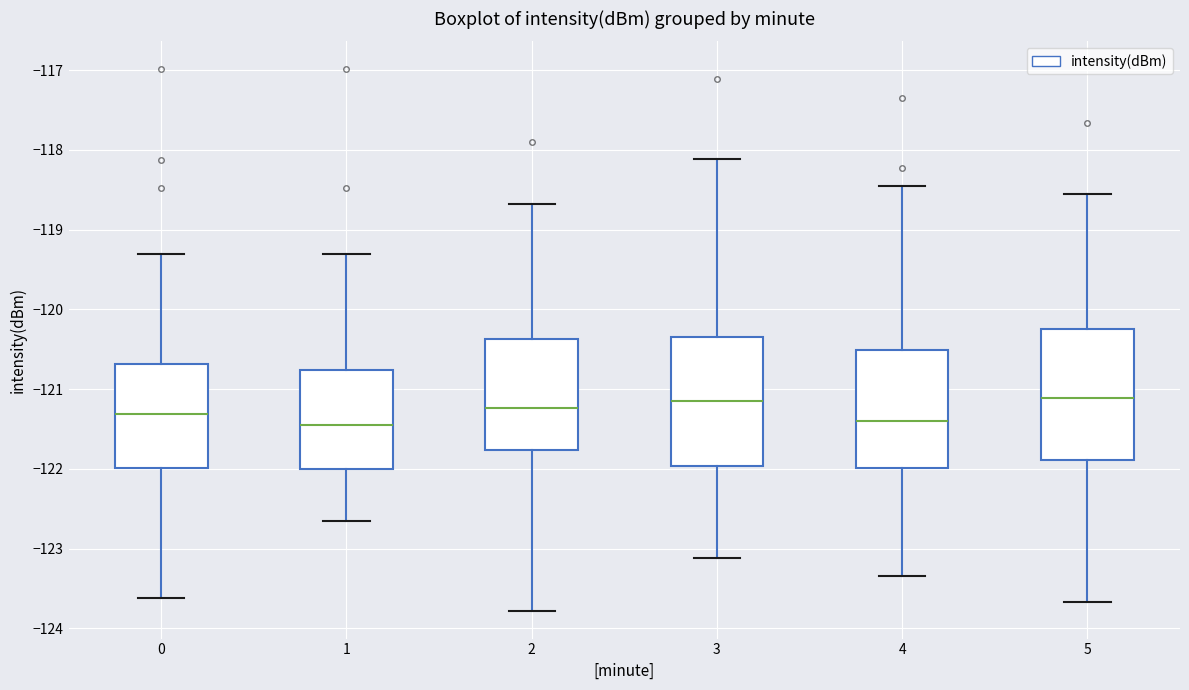

Reading left to right, transcribe this box plot: for each box, give where its median line is, the range the box spans, and where its two whiskers end, as read against the y-axis. The values are not printed on the chart, so give them approximately, as read against the axis.

0: median -121.3, box -122.0 to -120.7, whiskers -123.6 to -119.3
1: median -121.5, box -122.0 to -120.8, whiskers -122.7 to -119.3
2: median -121.2, box -121.8 to -120.4, whiskers -123.8 to -118.7
3: median -121.2, box -122.0 to -120.3, whiskers -123.1 to -118.1
4: median -121.4, box -122.0 to -120.5, whiskers -123.3 to -118.5
5: median -121.1, box -121.9 to -120.2, whiskers -123.7 to -118.6